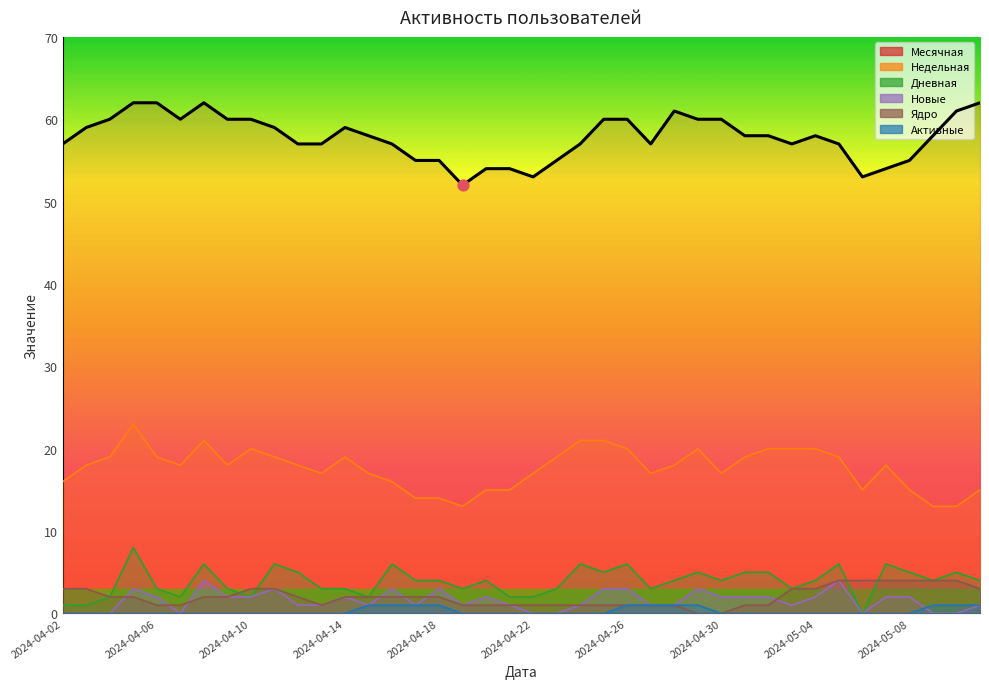

What is the total value across all series at 2024-04-23?

78